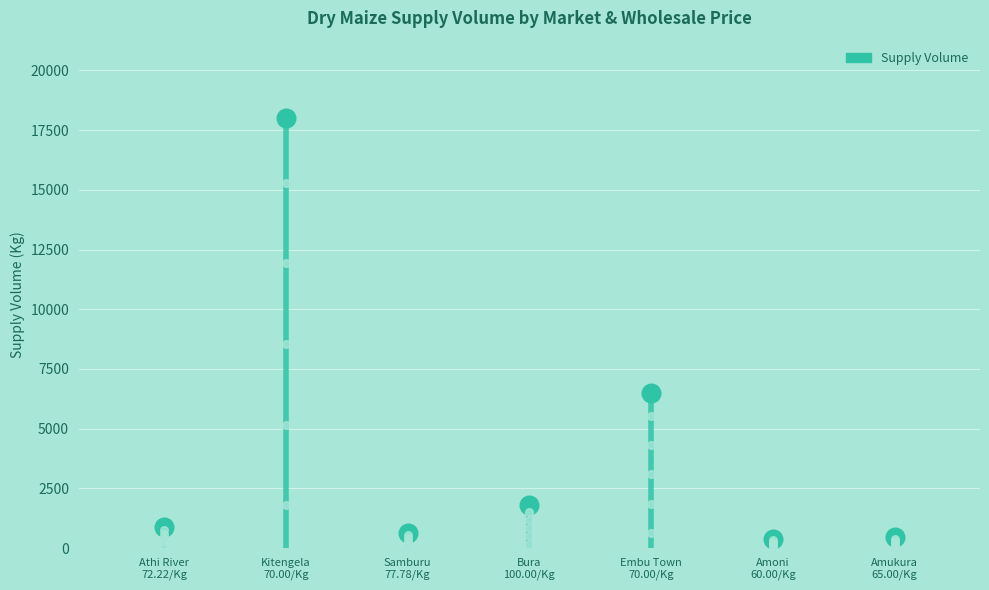

Which has a higher value, Samburu
77.78/Kg or Embu Town
70.00/Kg?

Embu Town
70.00/Kg